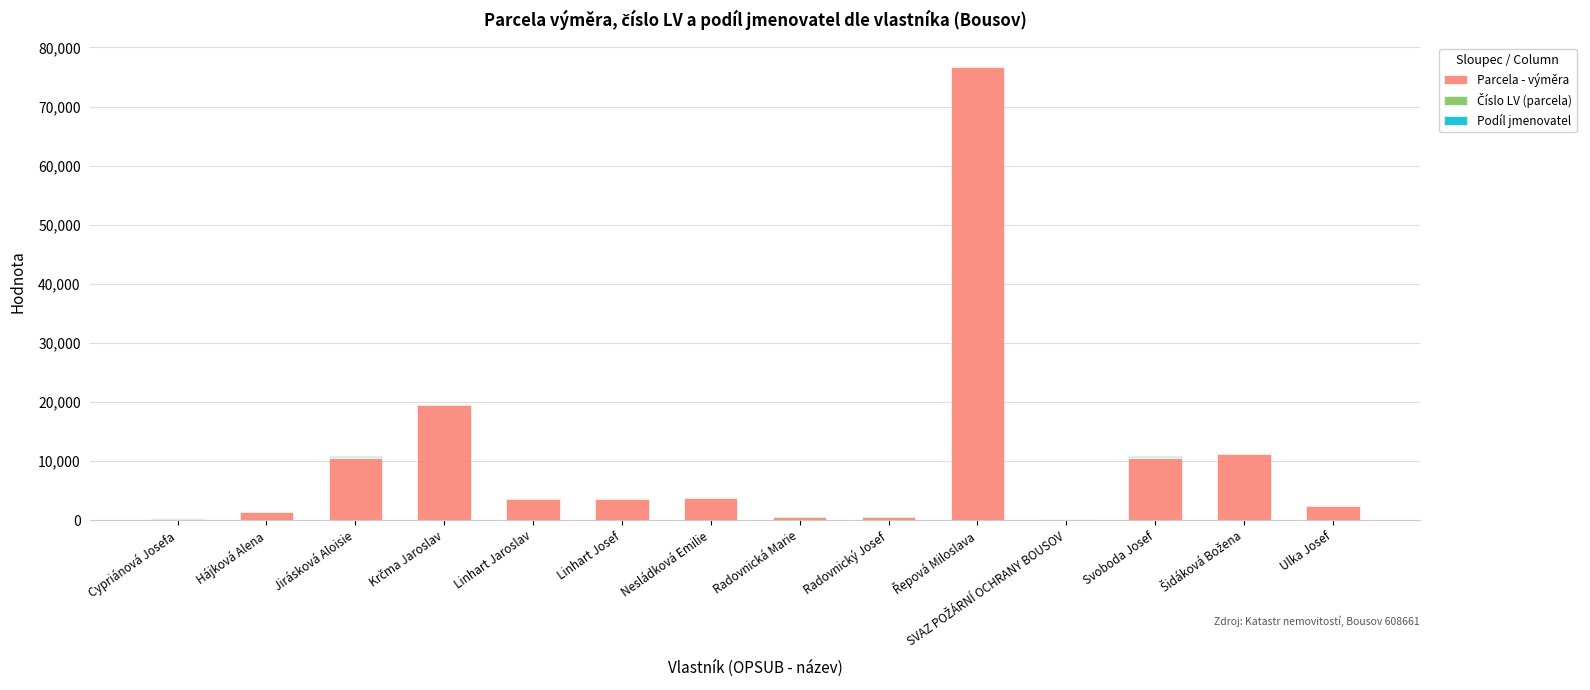

What is the highest value of the Parcela - výměra series?

76726